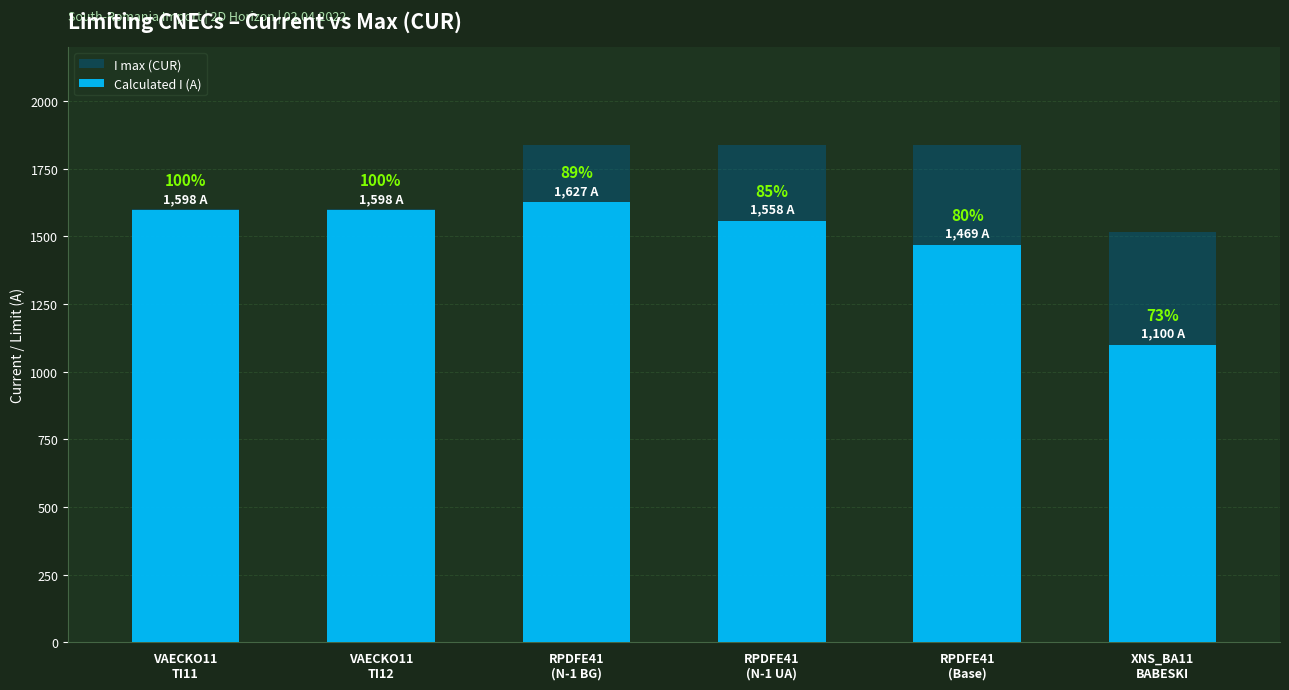

What is the sum of the Calculated I (A) values at RPDFE41
(N-1 UA) and VAECKO11
TI12?

3156